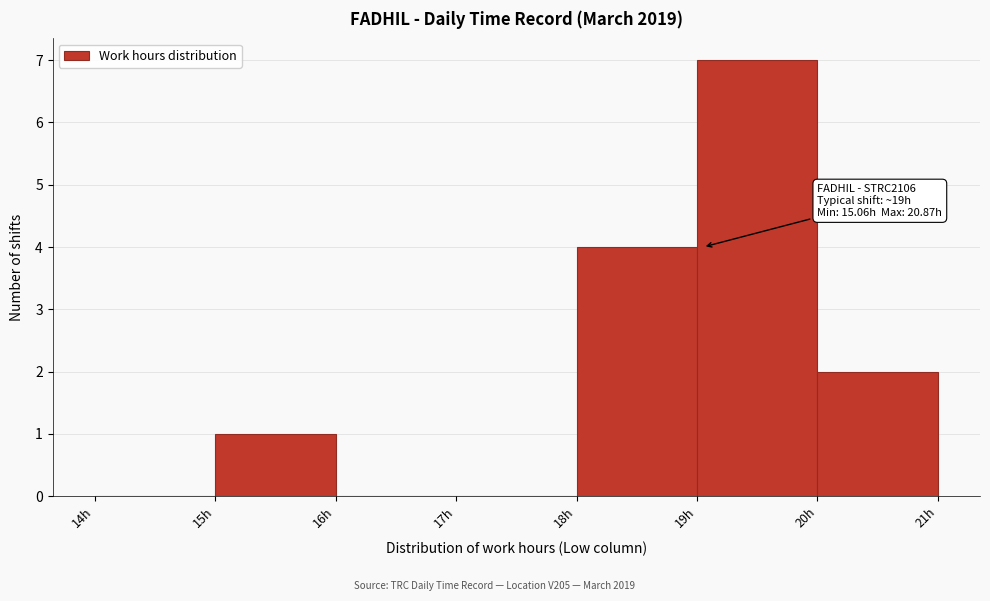

Which range on the x-axis has the tallest bar?

19 to 20